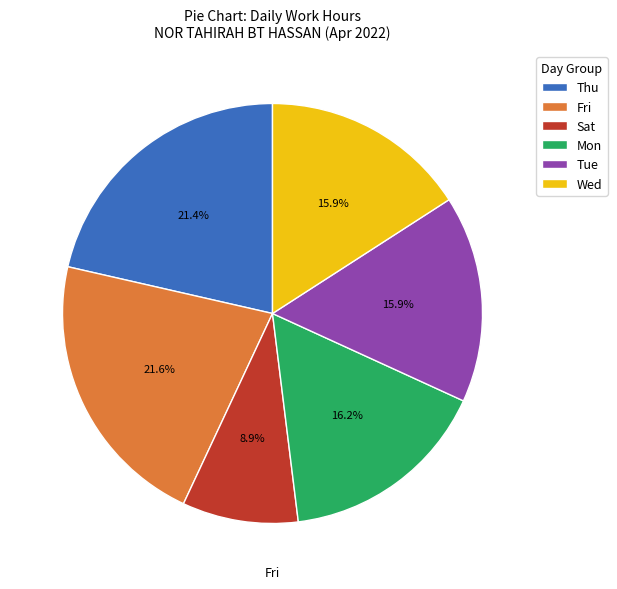

Does any single category account for the majority?

No